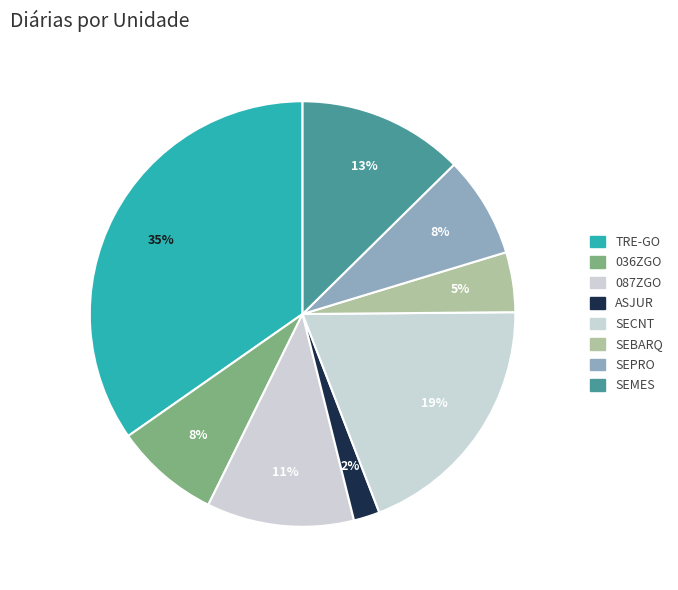

What is the ratio of the value at SECNT to the value at TRE-GO?

0.6